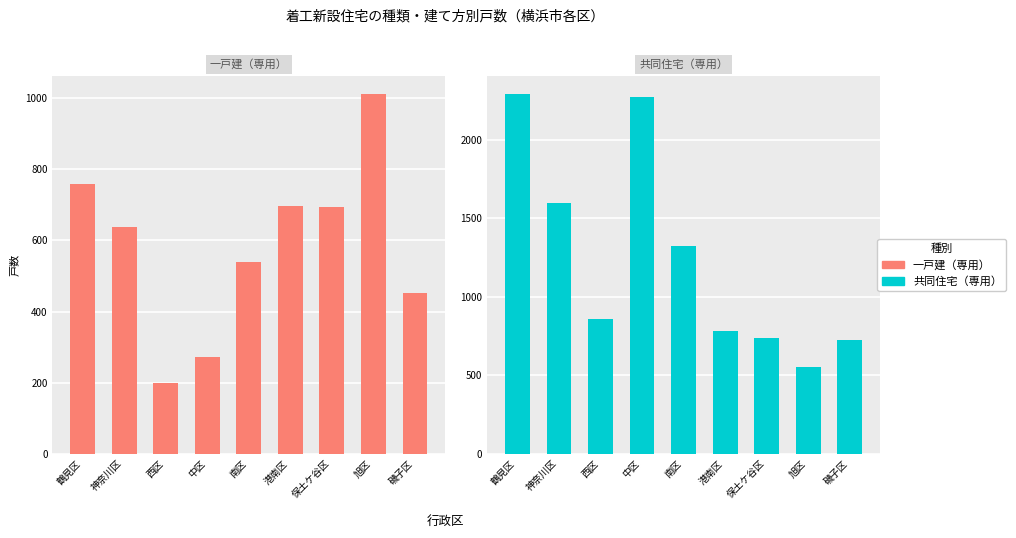

Which series has the widest spread of values?

共同住宅（専用）